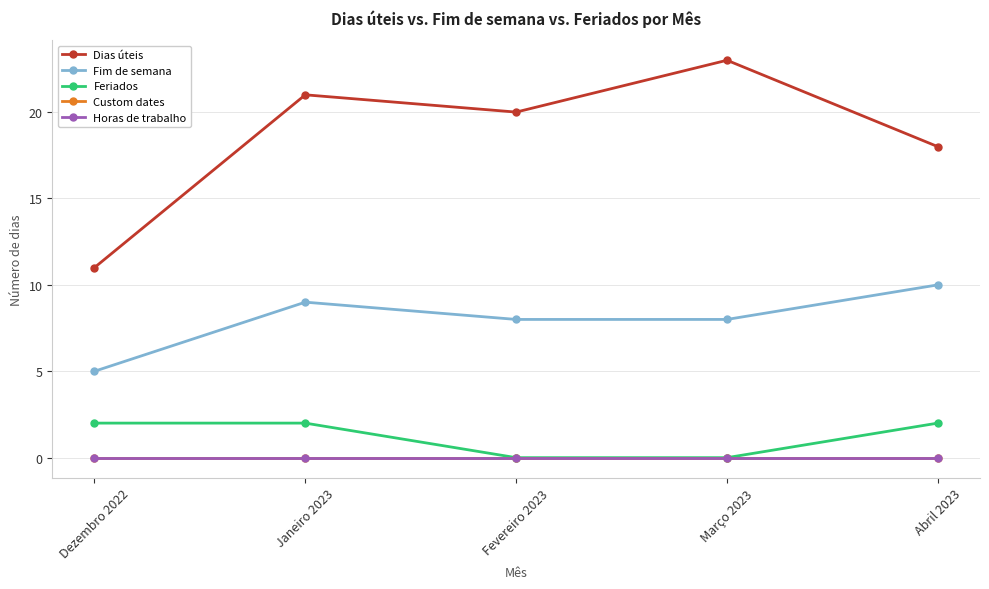

Is this an area chart (filled region under the line)?

No